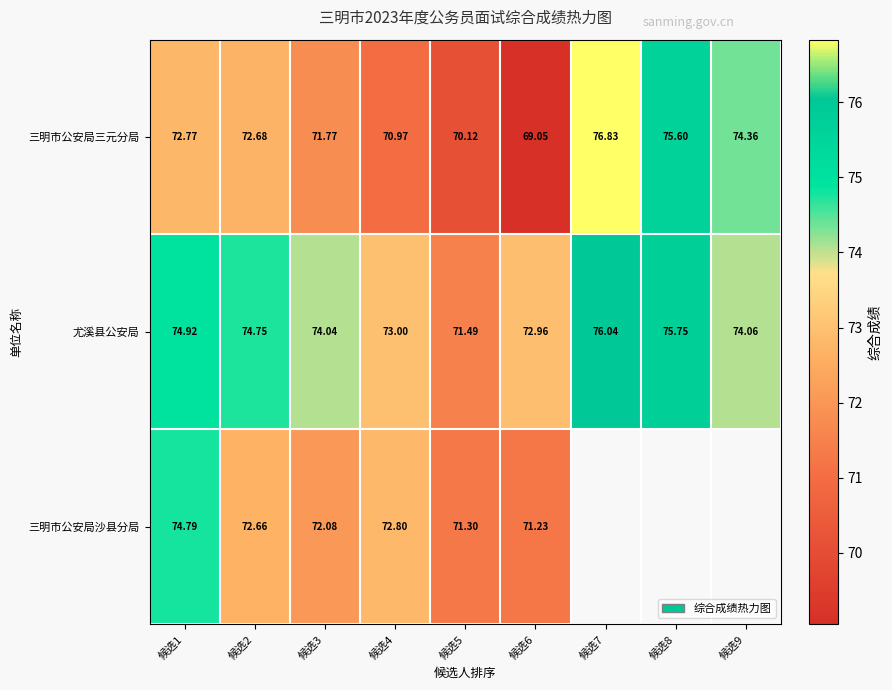

What is the greatest value displayed?

76.8